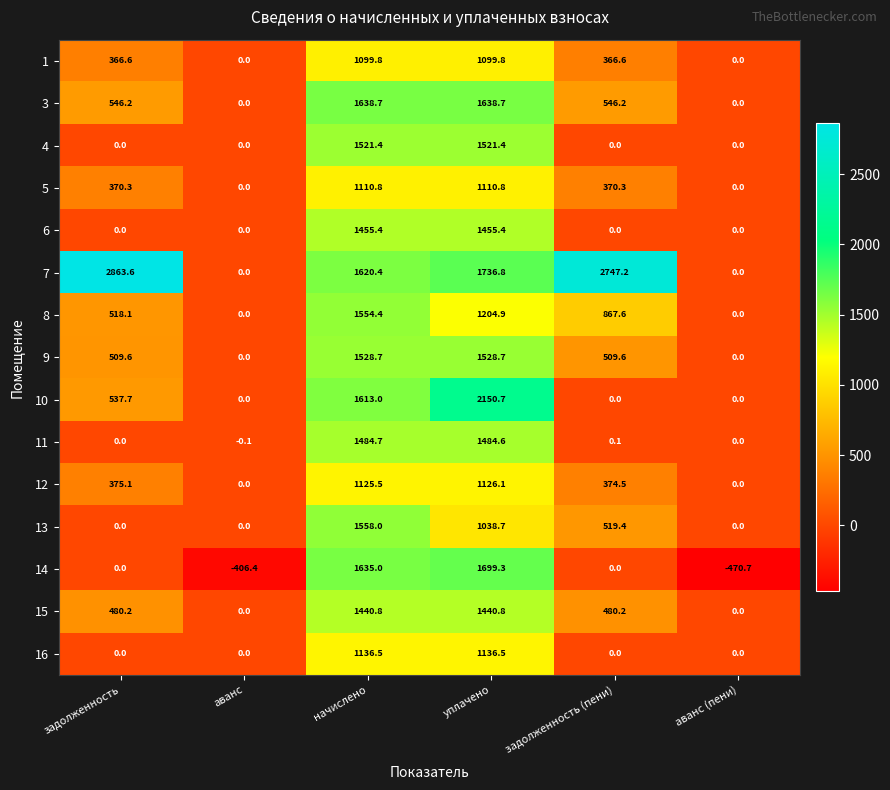

Between задолженность and аванс, which series saw the biggest shift?

7